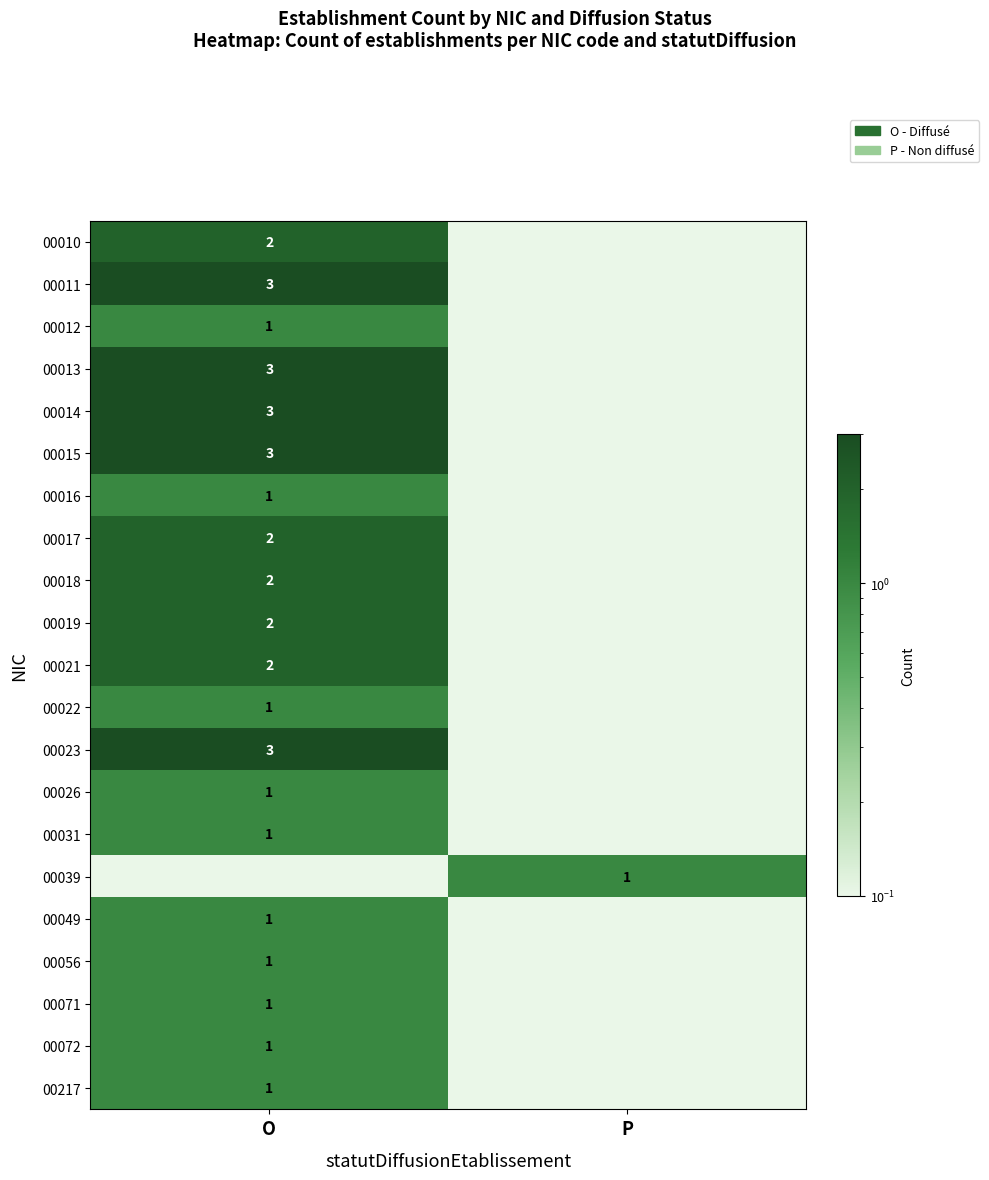

Which series has the largest total across all categories?

00011